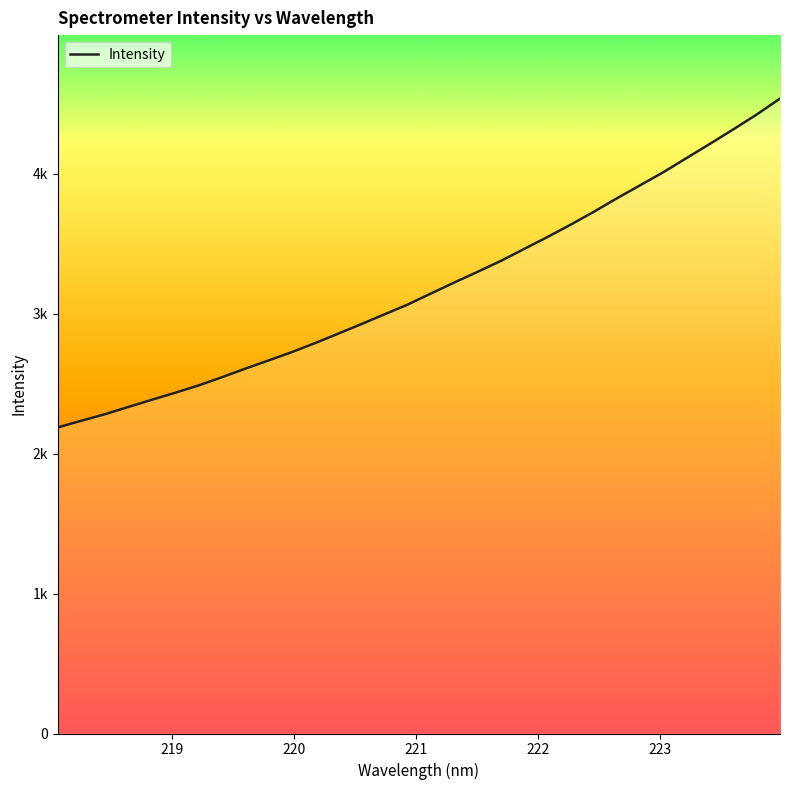

Does the chart have visible grid lines?

No